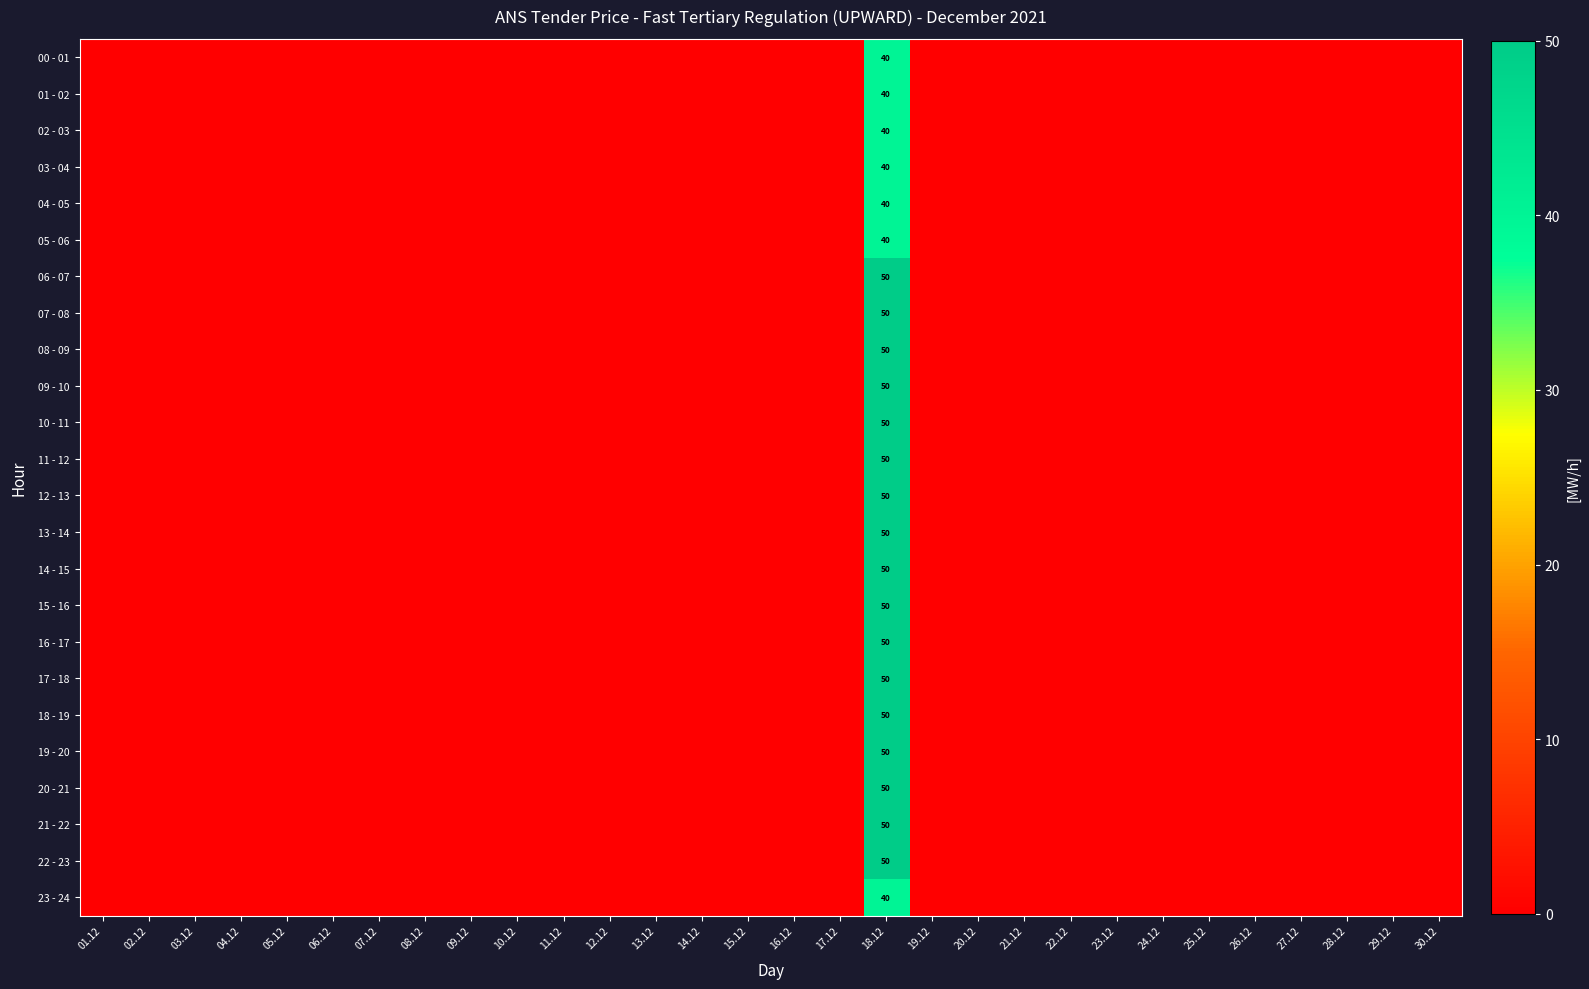

Which series has the widest spread of values?

06 - 07